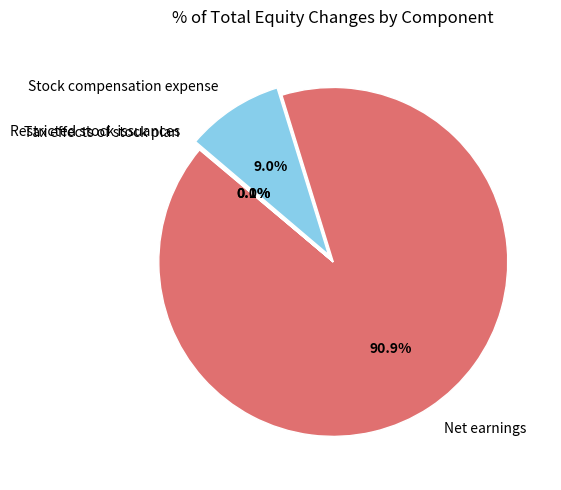

Is Net earnings the majority of the pie?

Yes